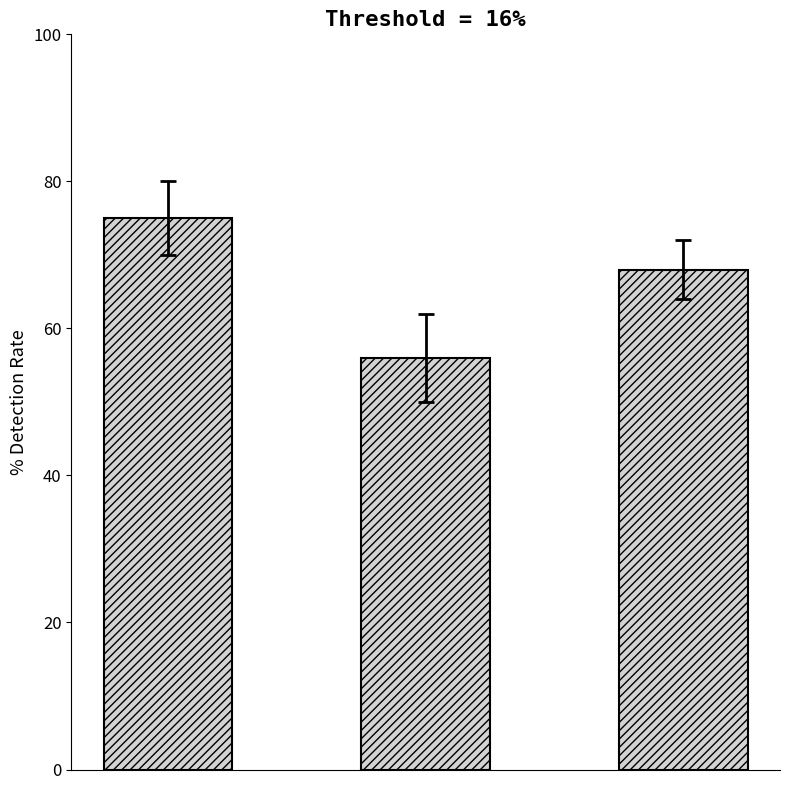

Reading right to left, list all the values displayed in this chart.

68	56	75